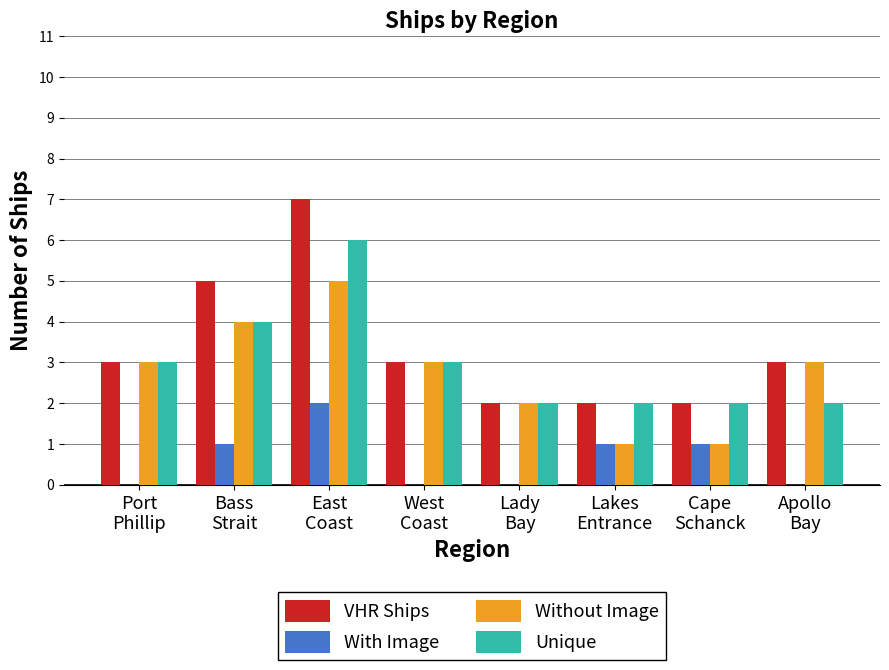

What is the maximum value for Without Image?

5